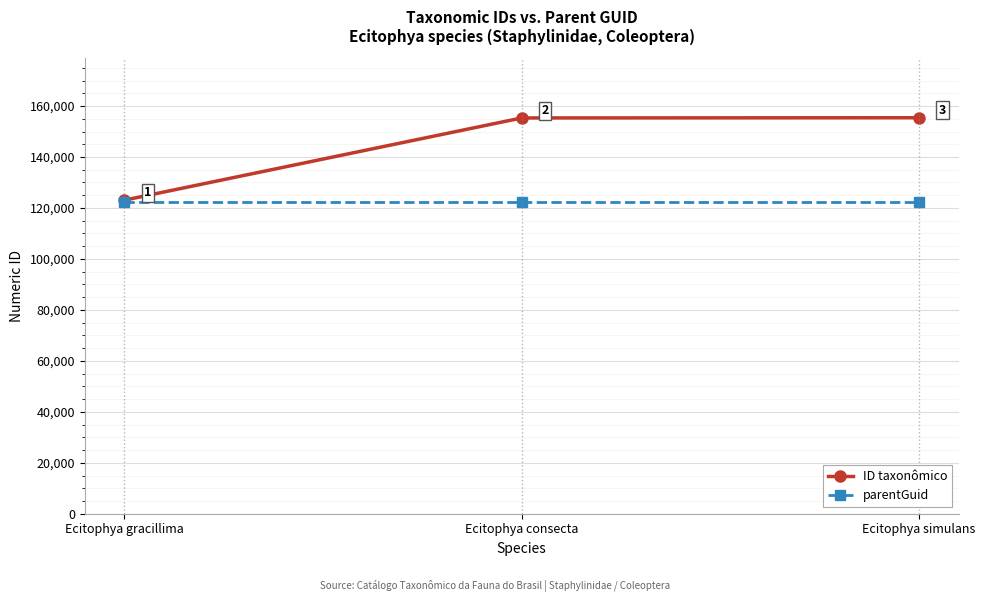

At which label does ID taxonômico reach its peak?

Ecitophya simulans